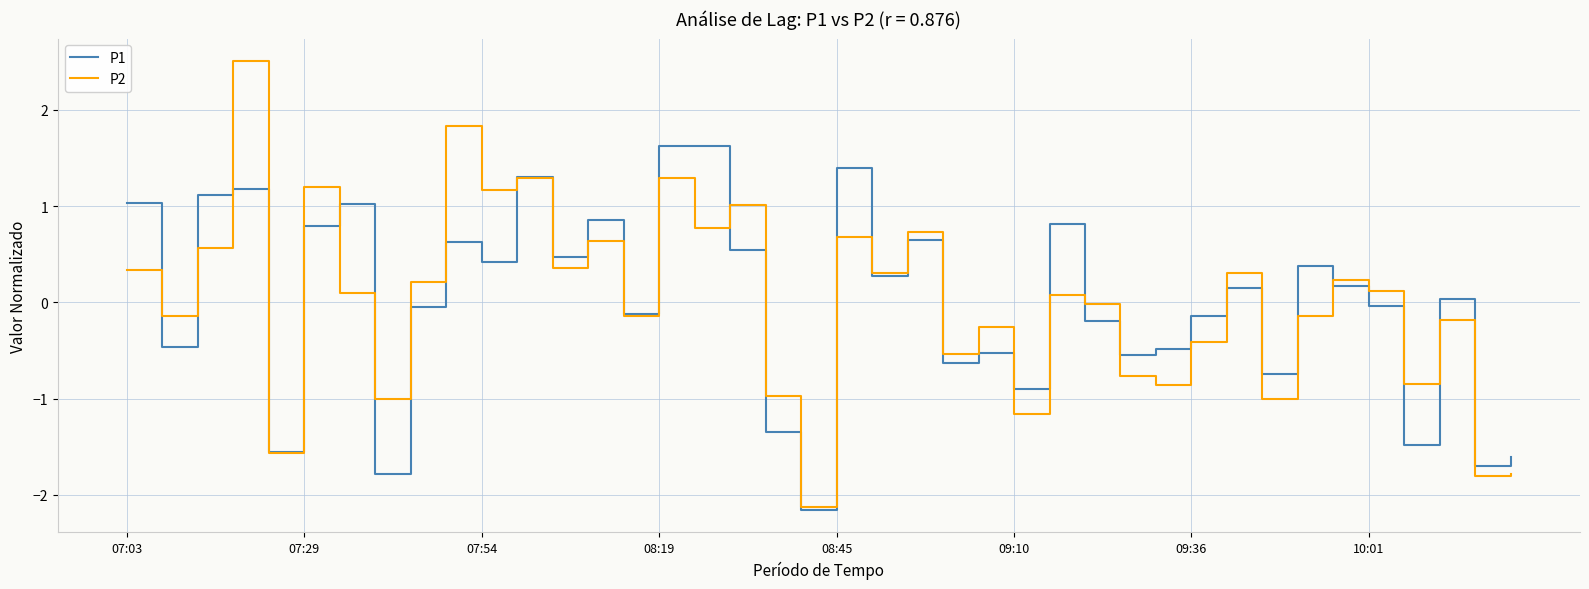

List the series in order of their peak value, highest first.

P2, P1